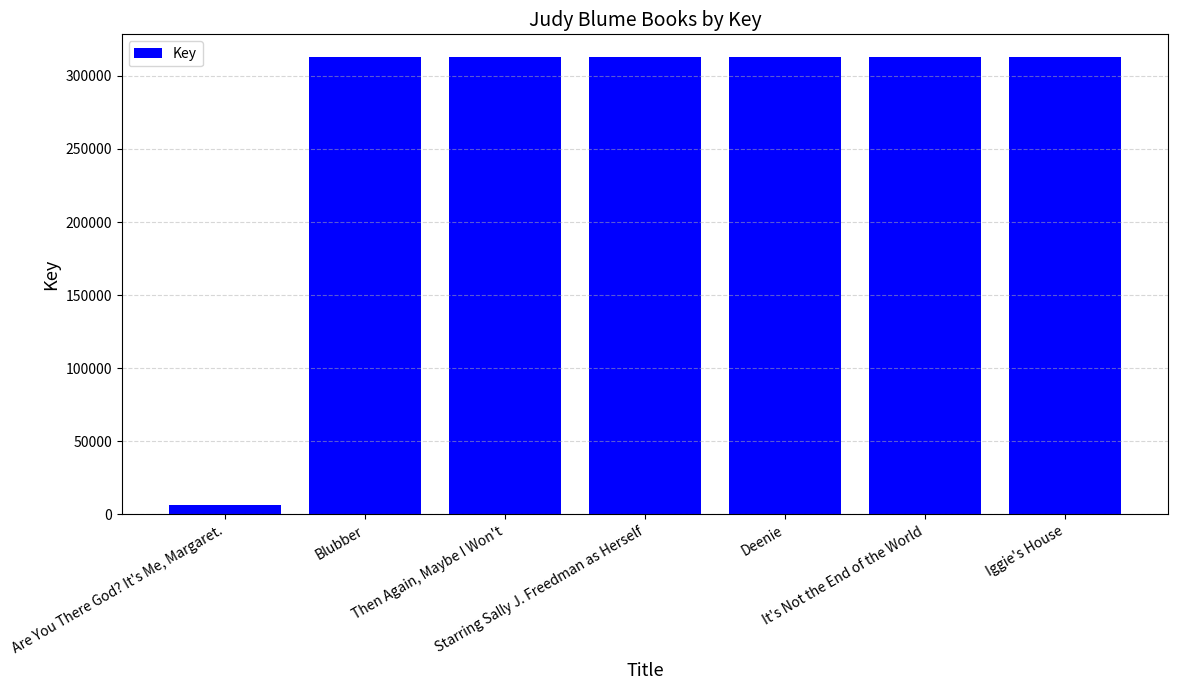

What is the sum of the values at Deenie and Are You There God? It's Me, Margaret.?

319307